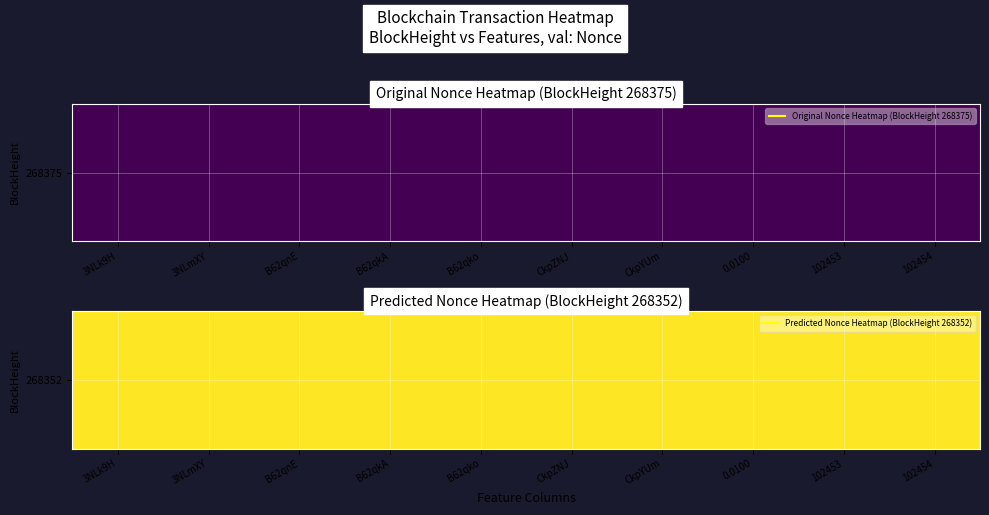

Where is Row 2 (BlockHeight 268352) nearest to the value 758?

268375